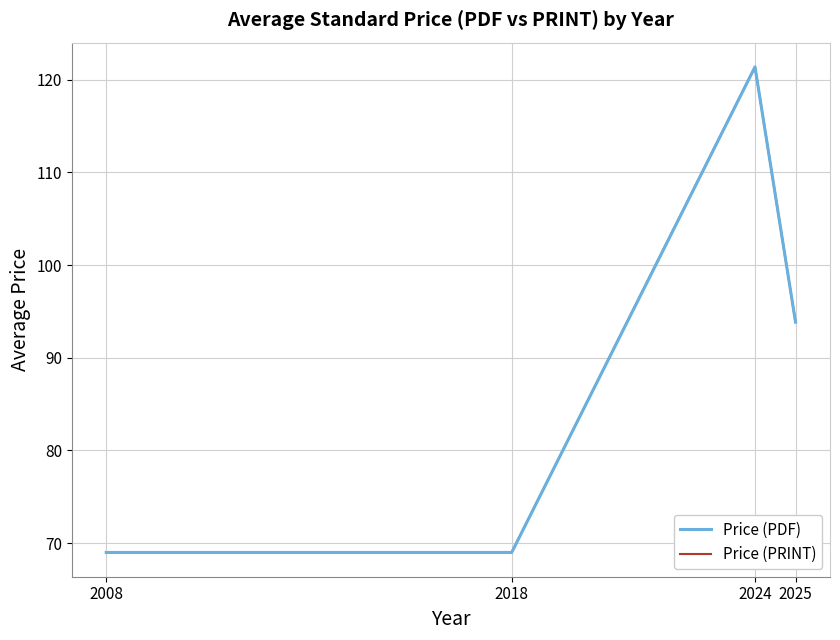

Is it true that Price (PRINT) equals 69.0 at 2008?

True